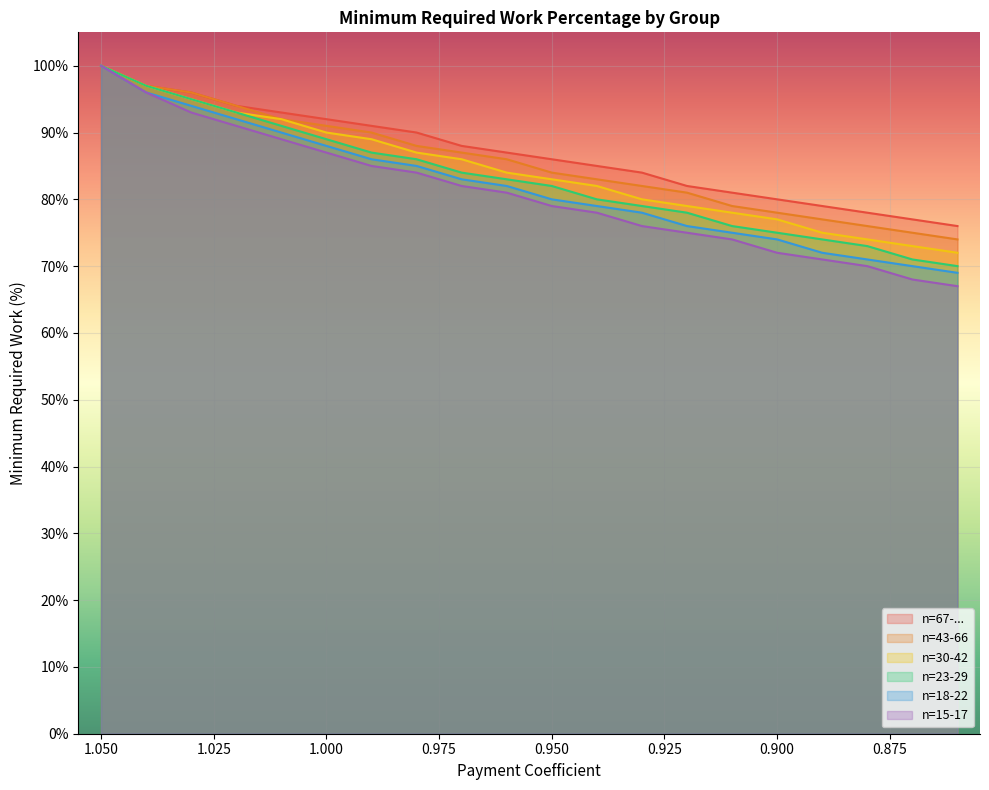

What is the label of the 17th point from the left?

0.89